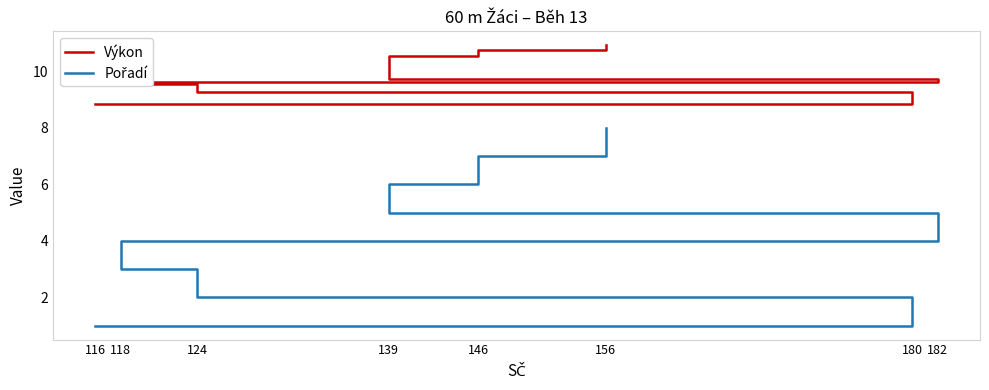

What is the difference between the highest and lowest values at 146?

3.7